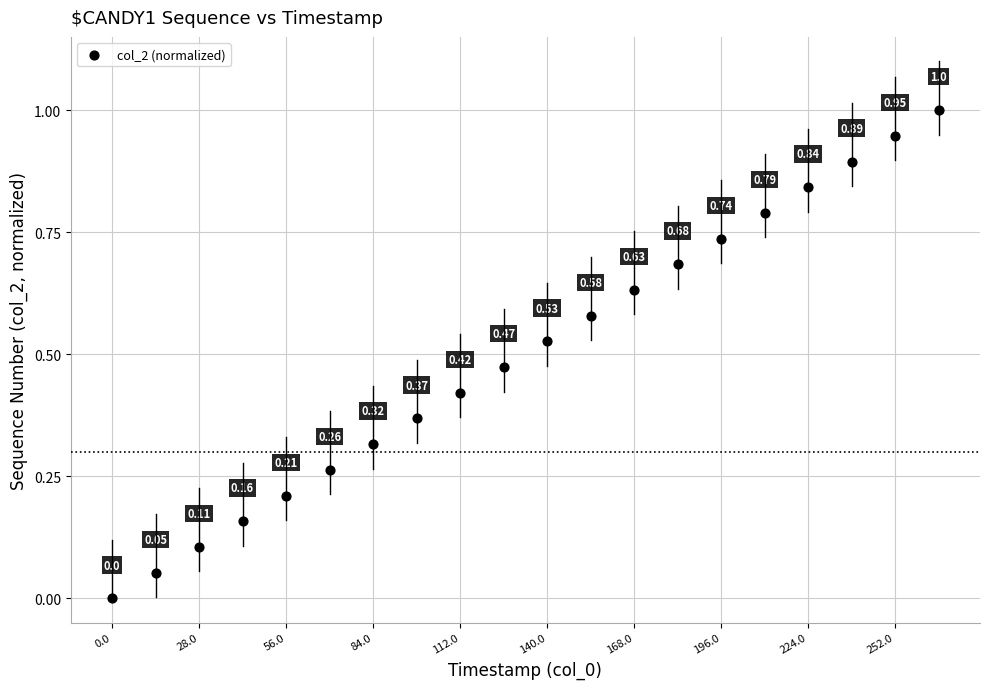

What is the range of X values (max minus min)?

265.9